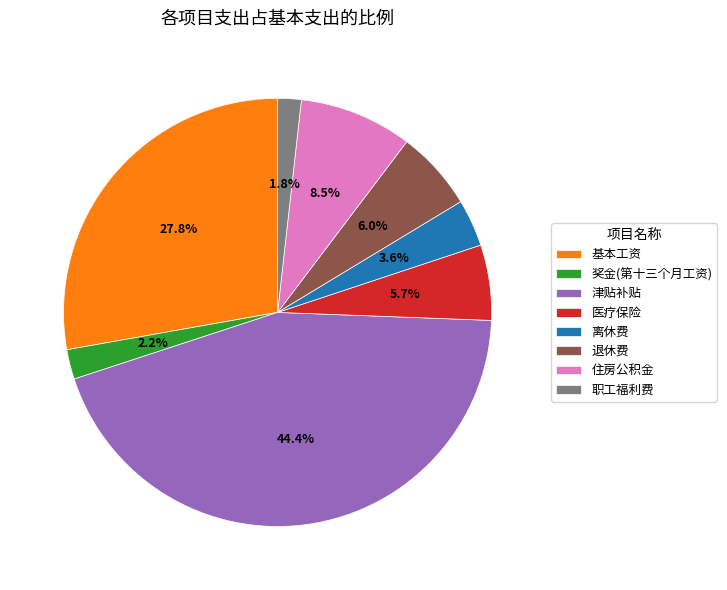

What portion of the pie excludes 基本工资?

72.2%